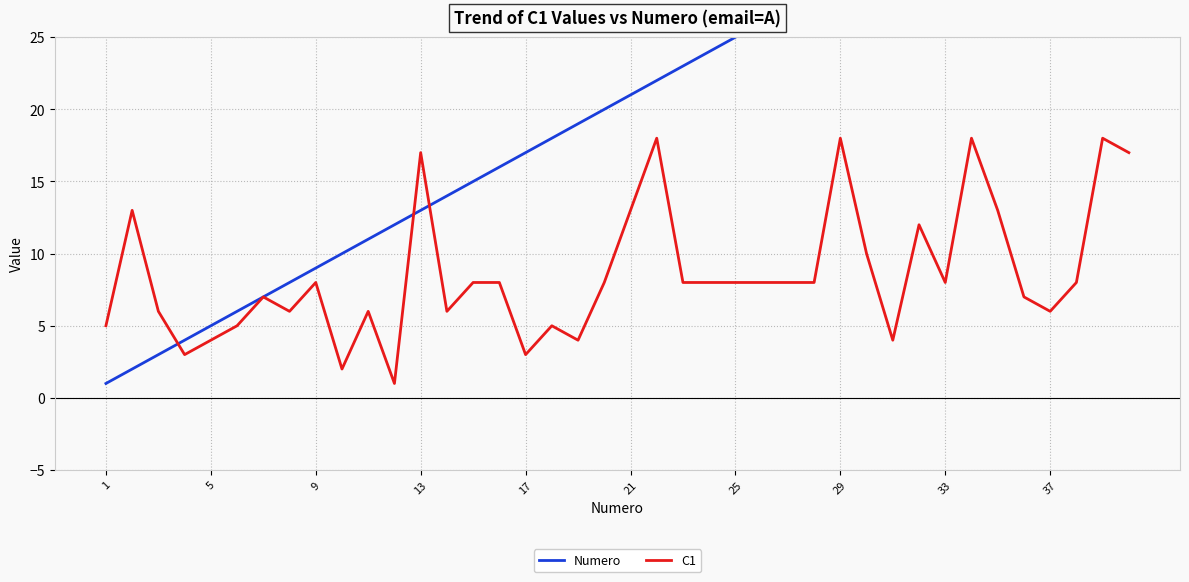

What is the sum of the C1 values at 25 and 9?

16